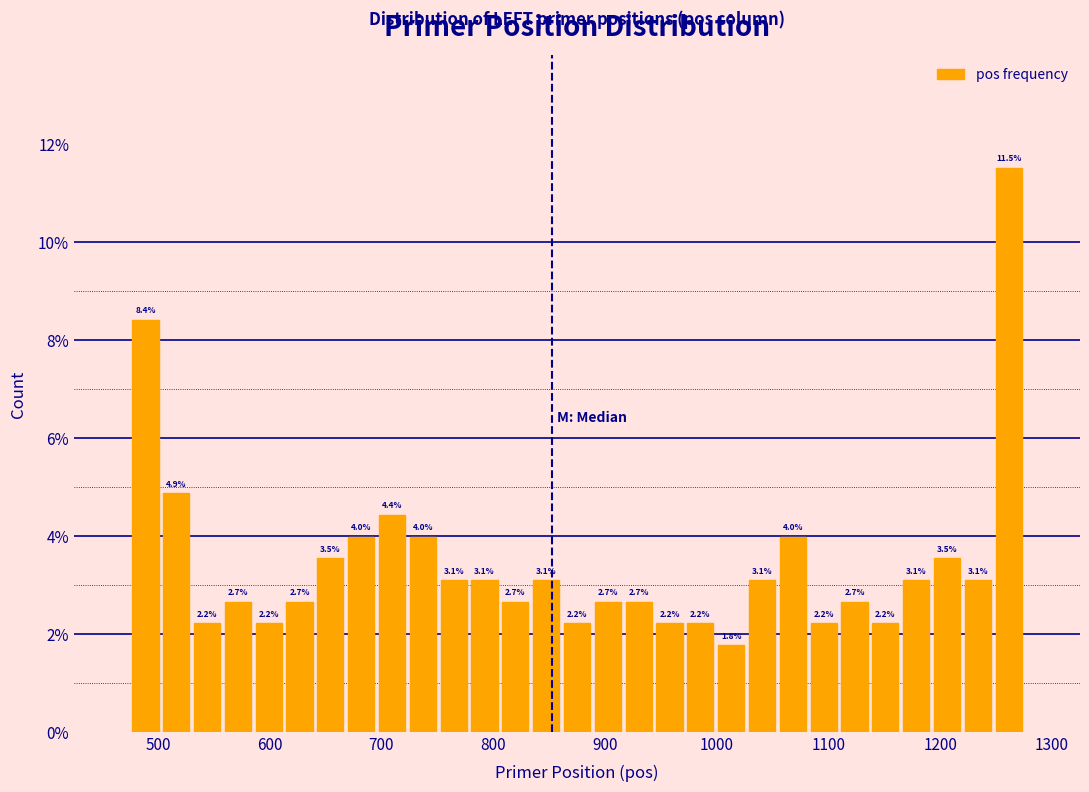

Read against the x-axis, roughly where is the centre of the tallest bar?

1260